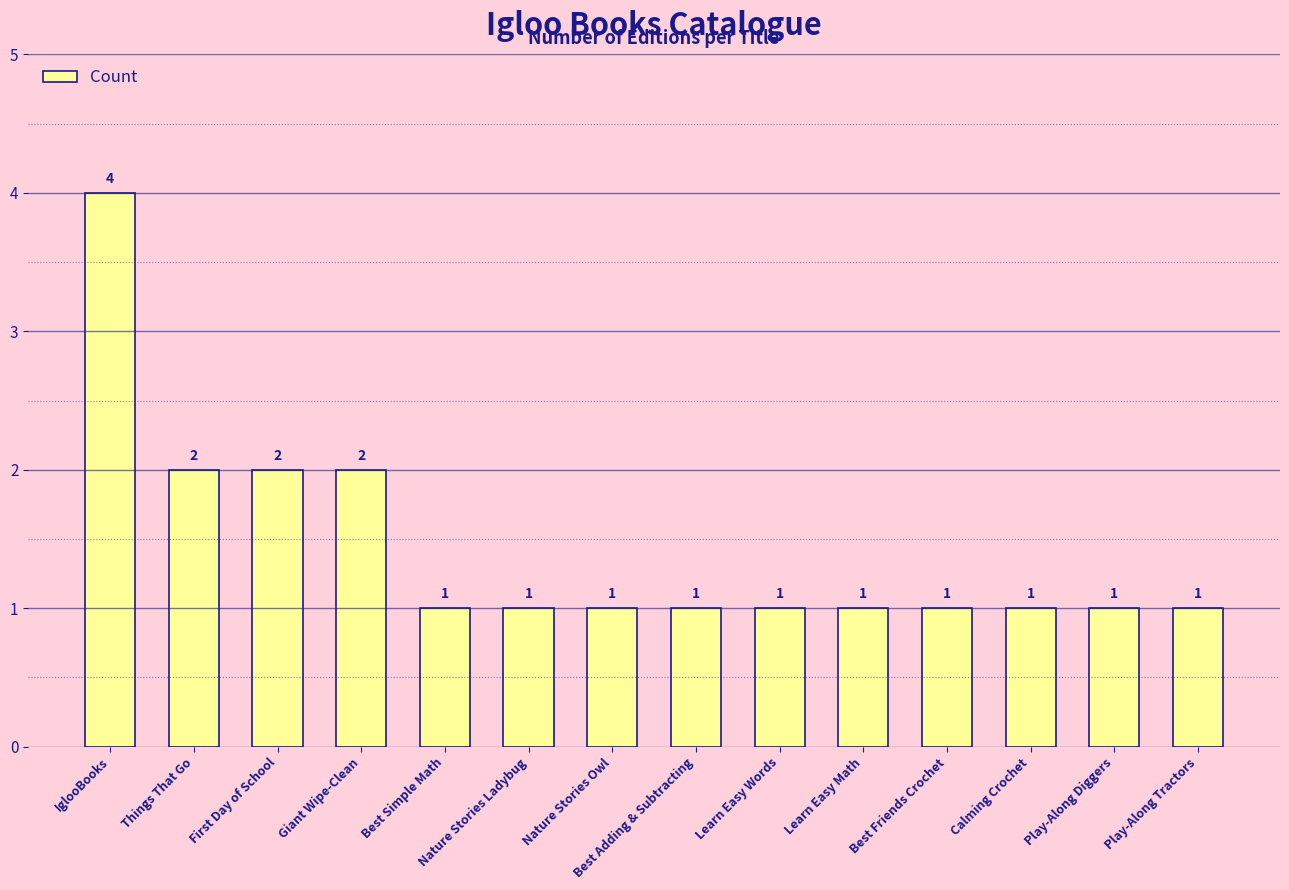

Is it true that the value at Nature Stories Owl is 2?

False